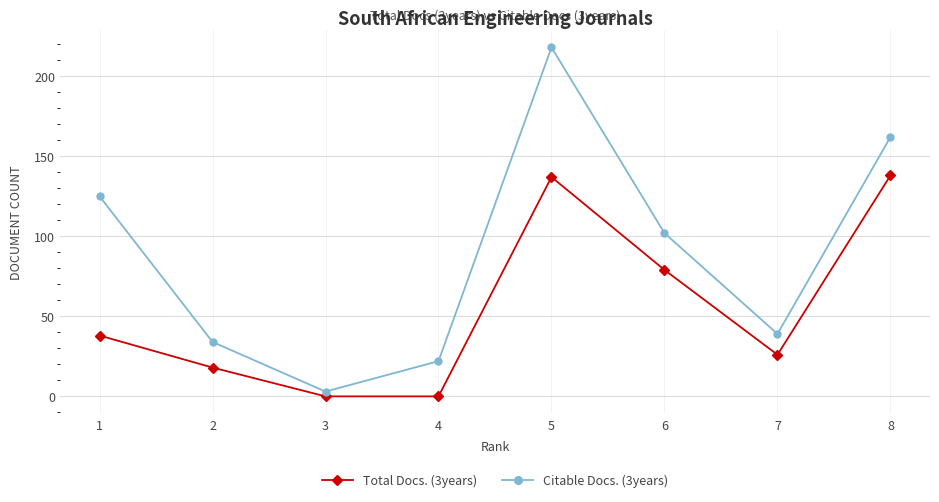

What are all the series names shown in the legend?

Total Docs. (3years), Citable Docs. (3years)